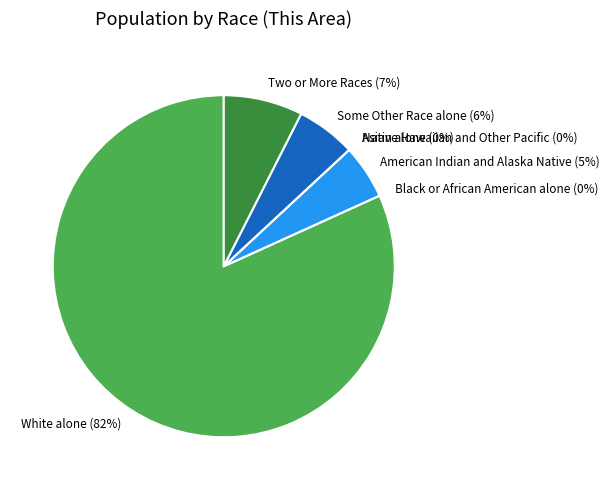

Which category accounts for the majority?

White alone